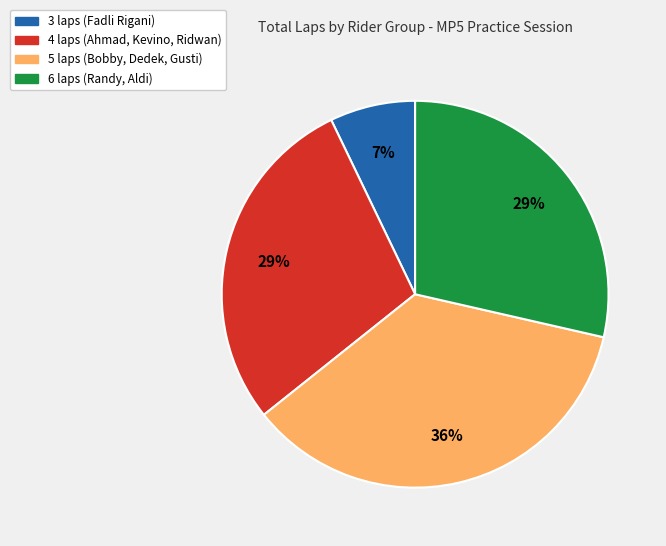

Does any single category account for the majority?

No